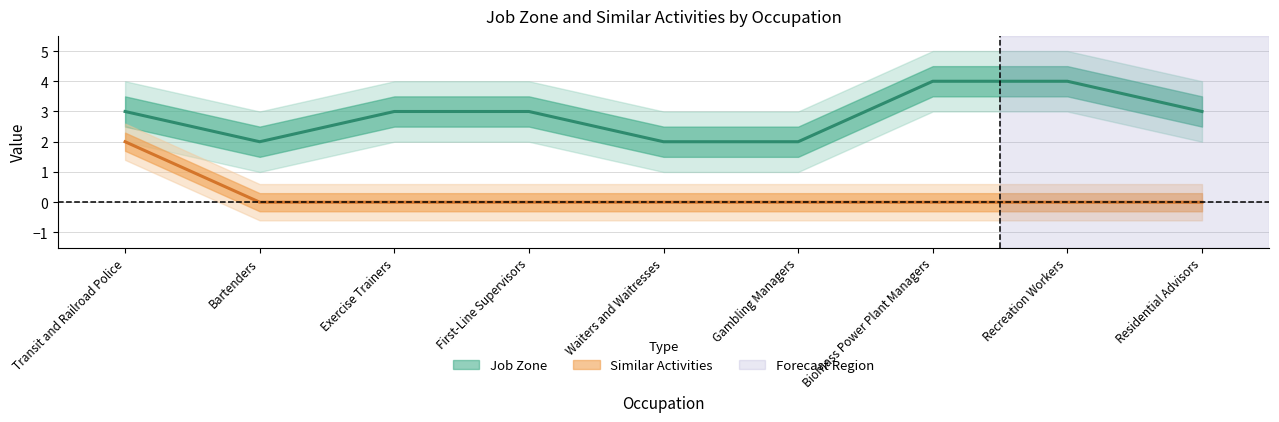

Rank the series at Transit and Railroad Police from lowest to highest value.

Similar Activities, Job Zone